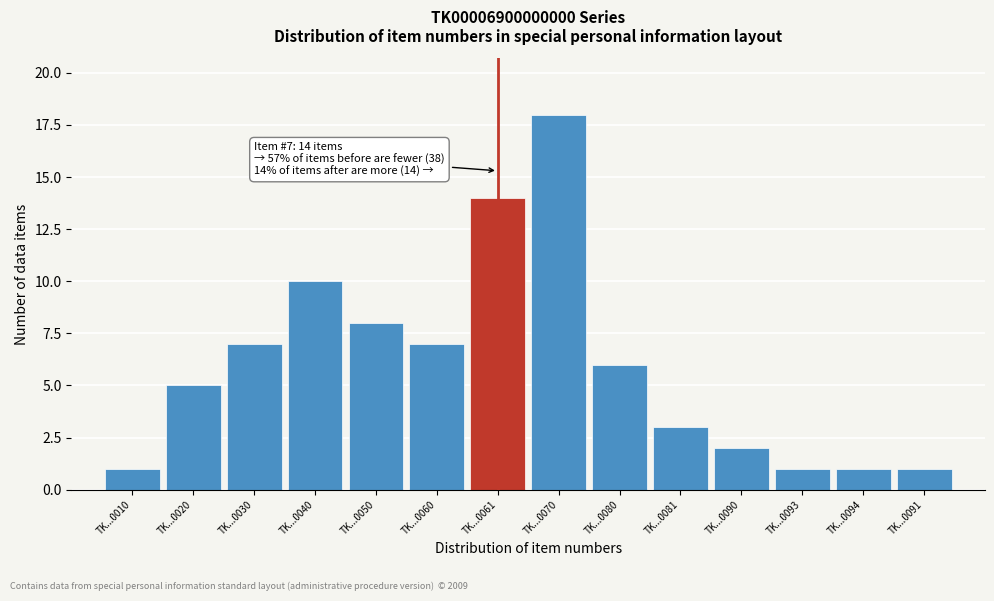

Reading left to right, list all the values displayed in this chart.

1	5	7	10	8	7	14	18	6	3	2	1	1	1